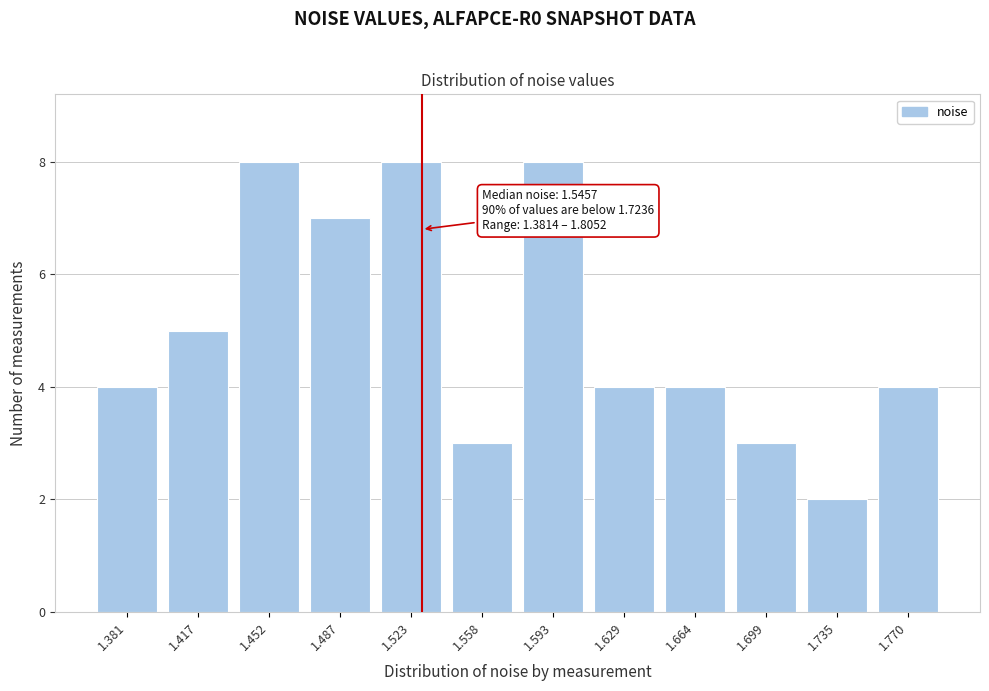

Reading left to right, what are all the values shown in this chart?

4	5	8	7	8	3	8	4	4	3	2	4